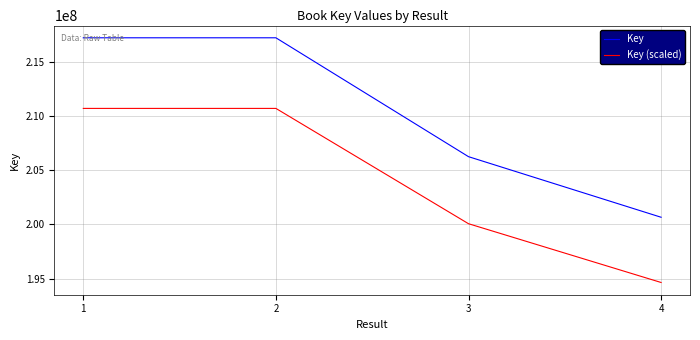

List the series in order of their peak value, lowest first.

Key (scaled), Key